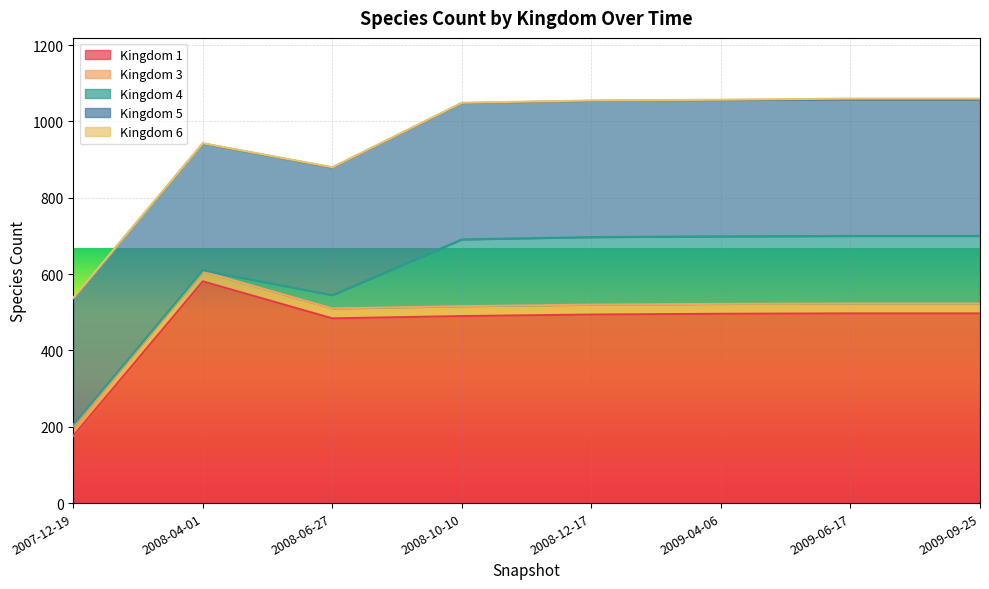

List the labels in order of 5 value, largest first.

2008-10-10, 2008-12-17, 2009-04-06, 2009-06-17, 2009-09-25, 2008-06-27, 2007-12-19, 2008-04-01